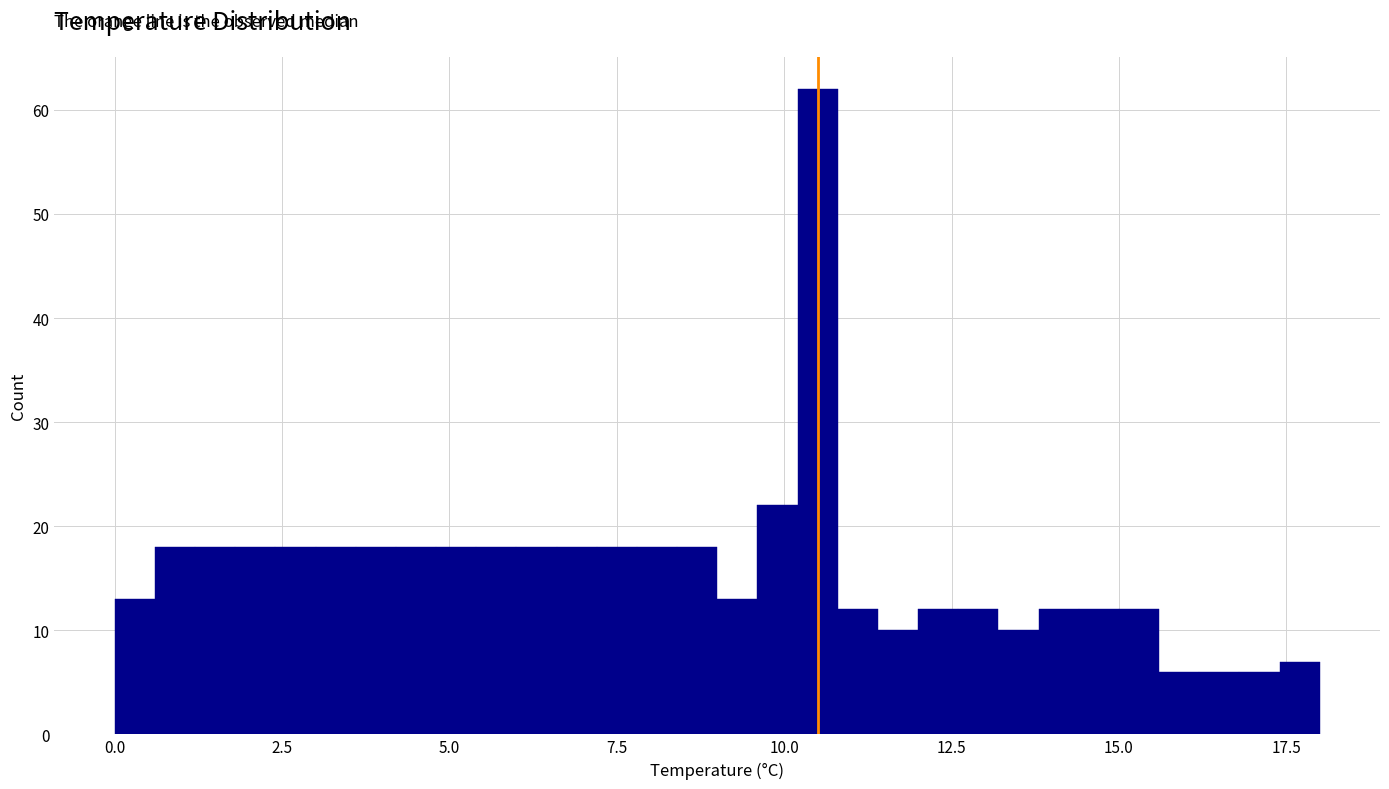

Read against the x-axis, roughly where is the centre of the tallest bar?

10.5